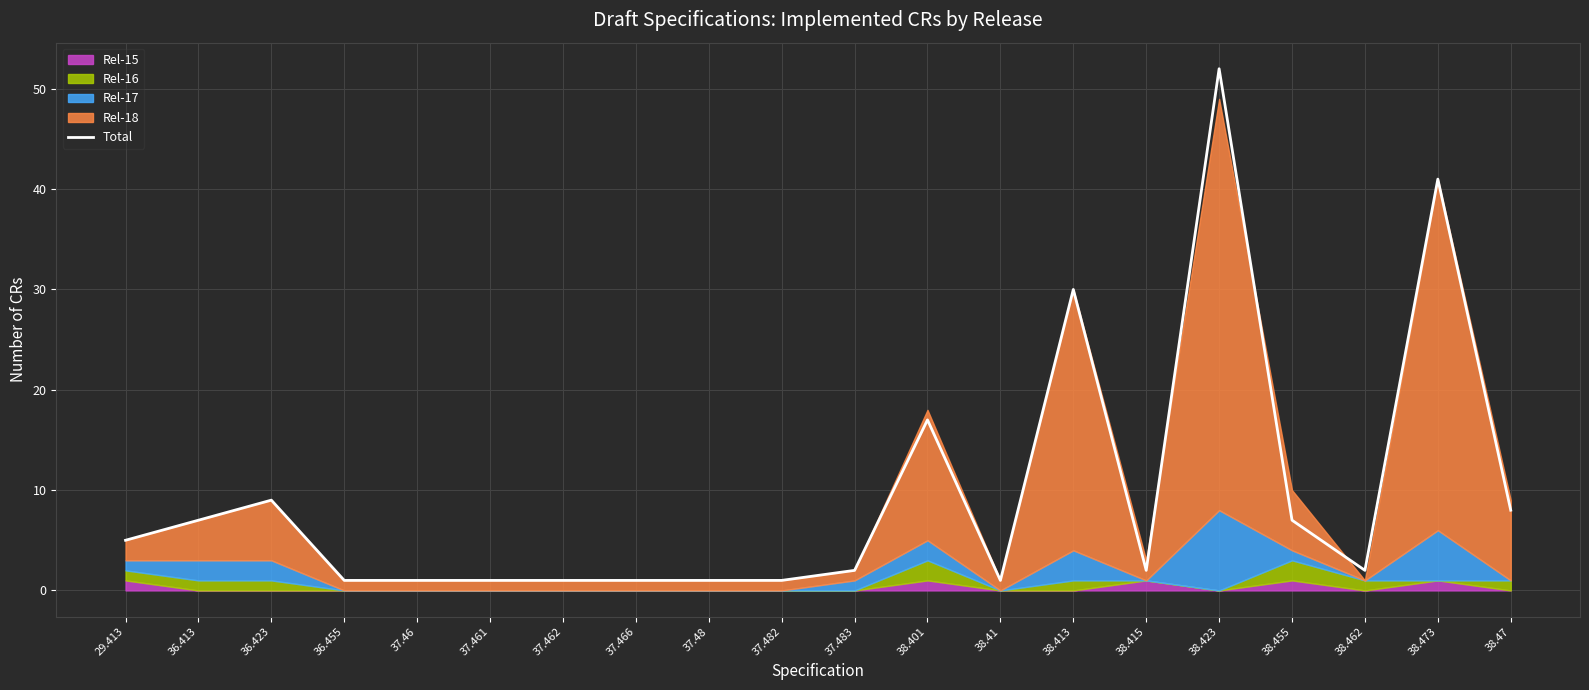

Which label corresponds to the smallest value in the chart?

36.455